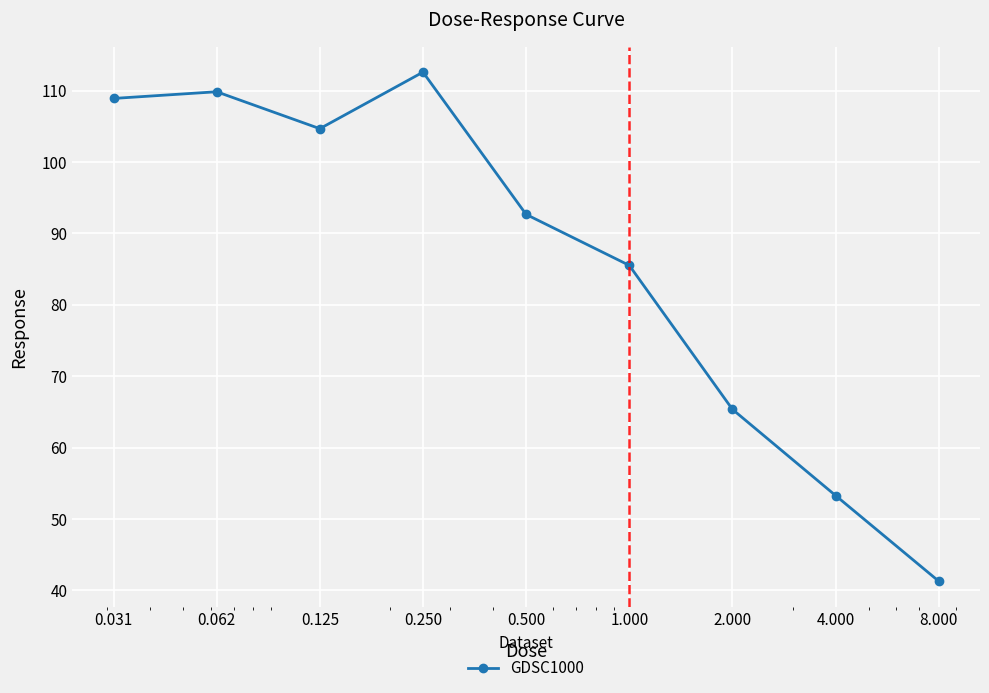

What is the difference between the maximum and minimum values?

71.3